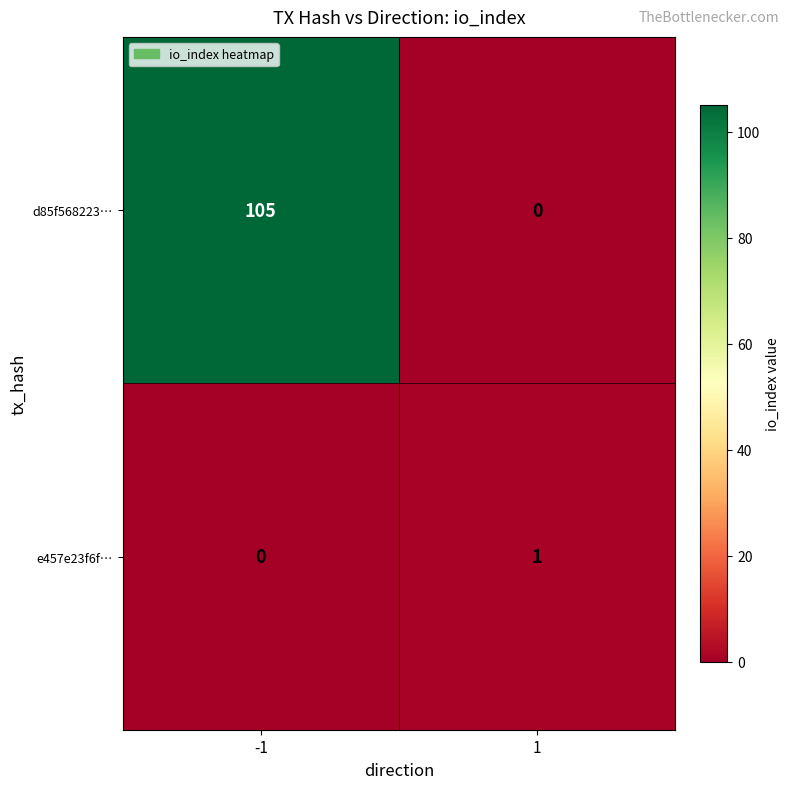

Count the number of data series in this chart.

2